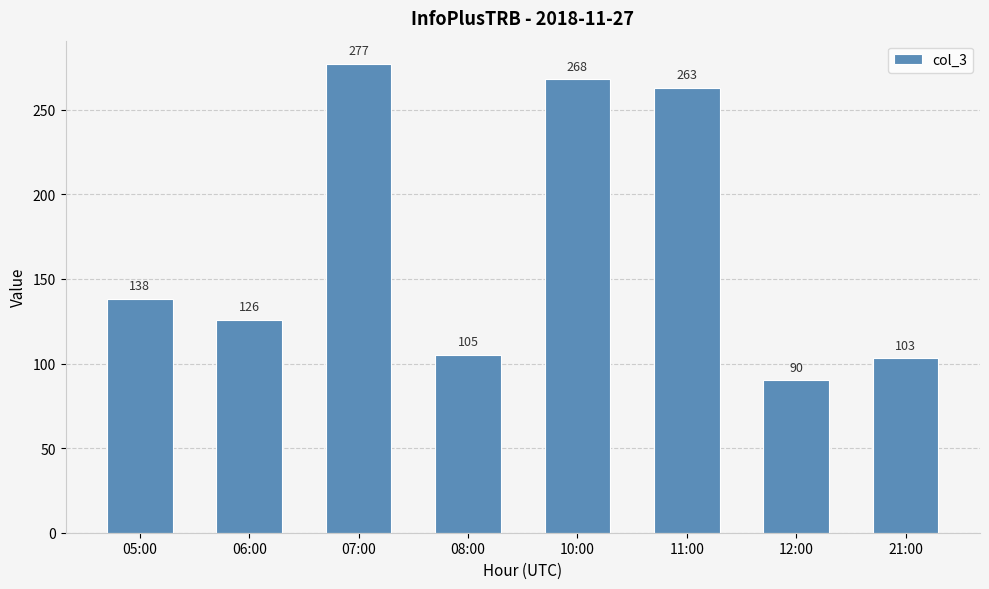

What is the difference between the second highest and minimum values?

178